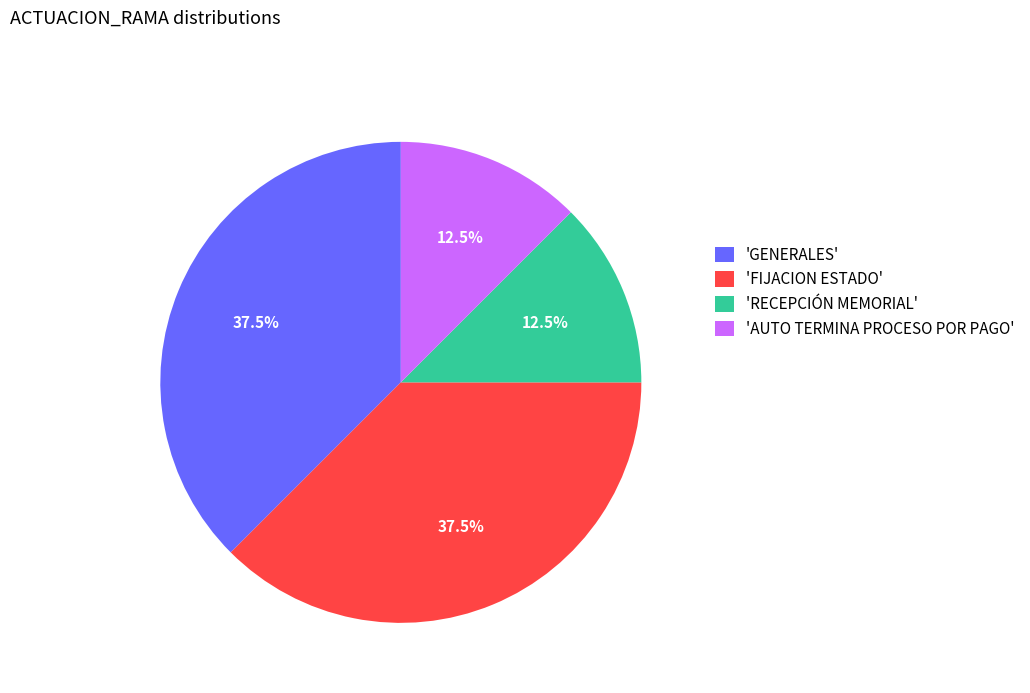

Between 'FIJACION ESTADO' and 'AUTO TERMINA PROCESO POR PAGO', which is larger?

'FIJACION ESTADO'